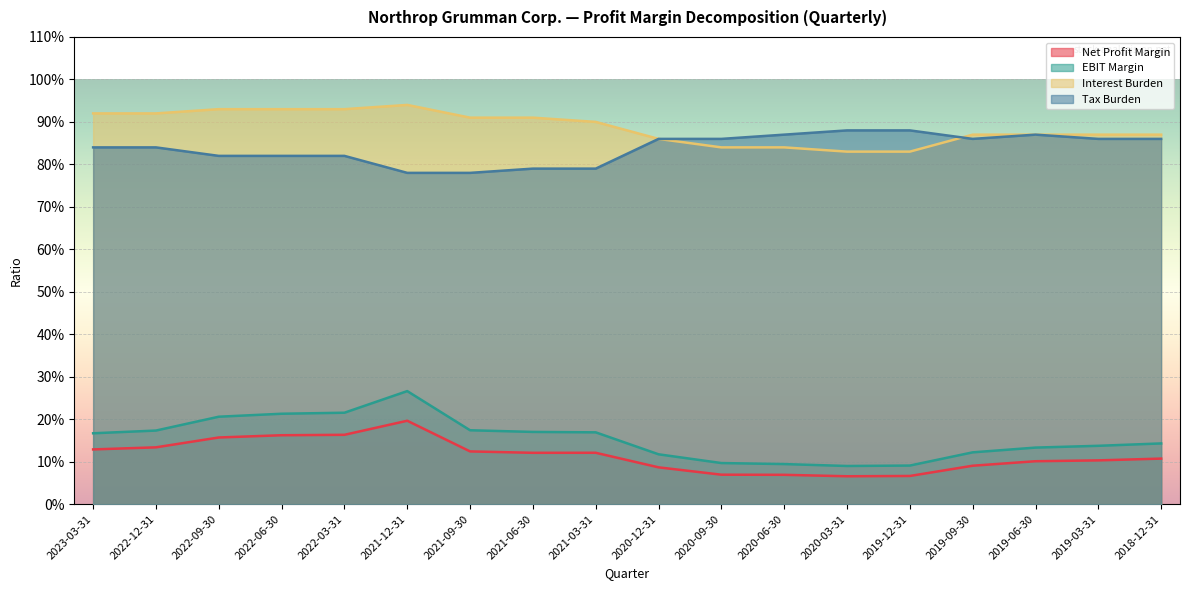

Between 2022-03-31 and 2020-09-30, which is larger?

2022-03-31